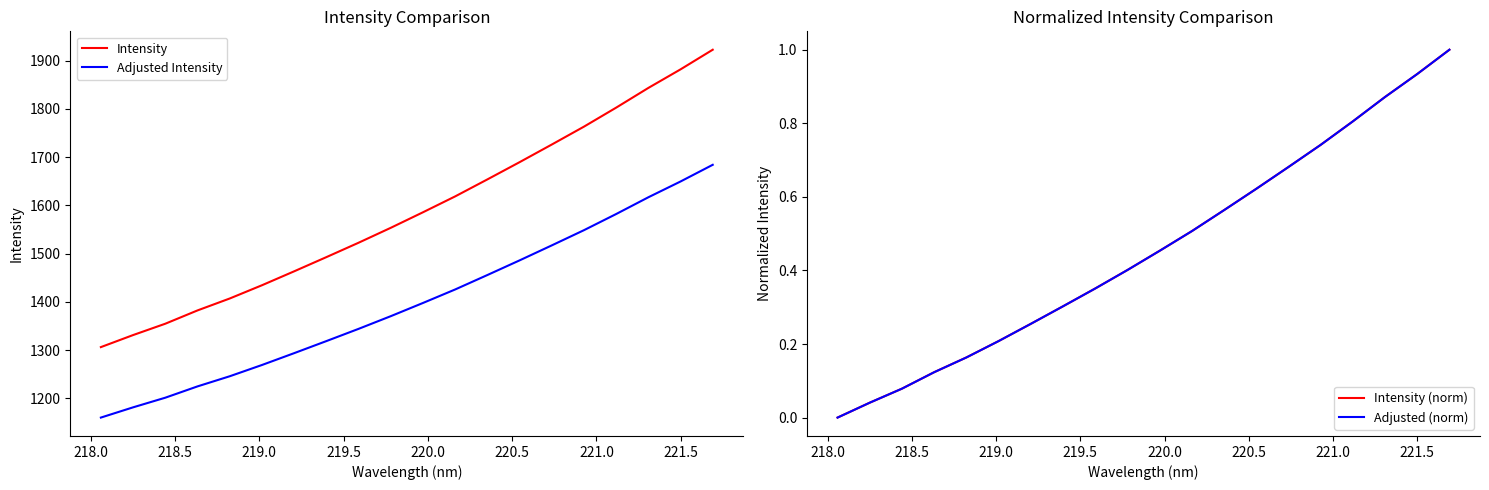

What is the lowest value of the Intensity series?

1306.4